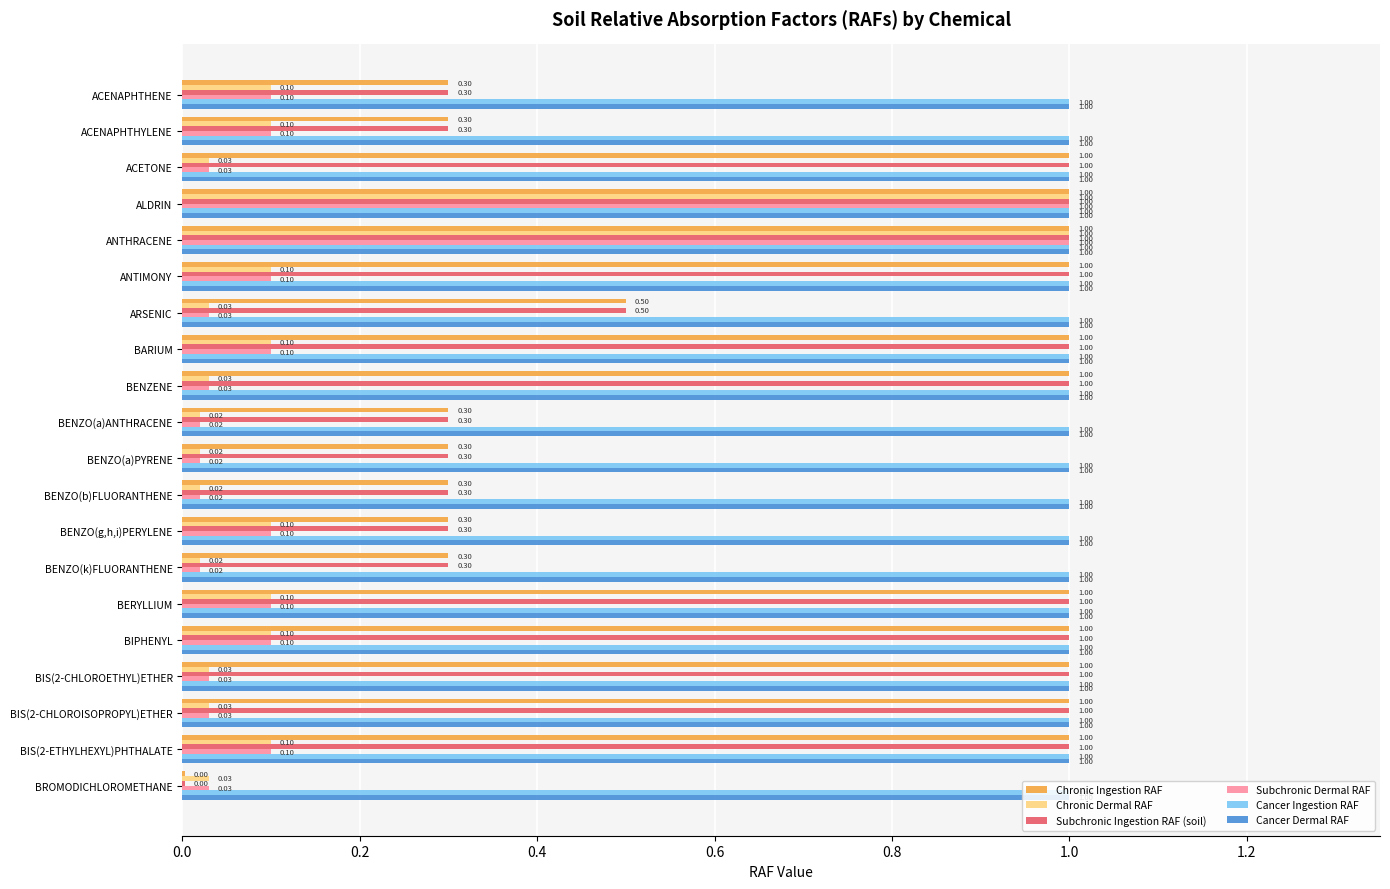

Where is Chronic Ingestion RAF nearest to the value 0?

BROMODICHLOROMETHANE